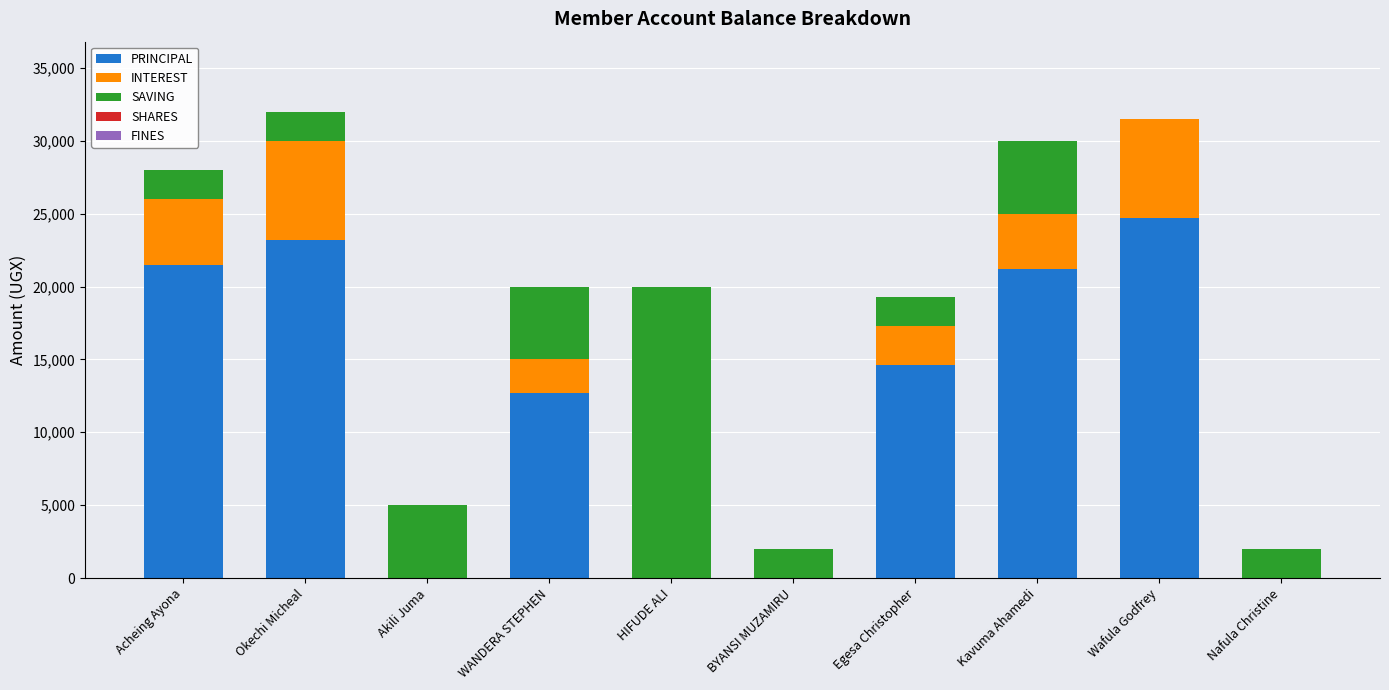

The value of PRINCIPAL at Wafula Godfrey is 41283. True or false?

False